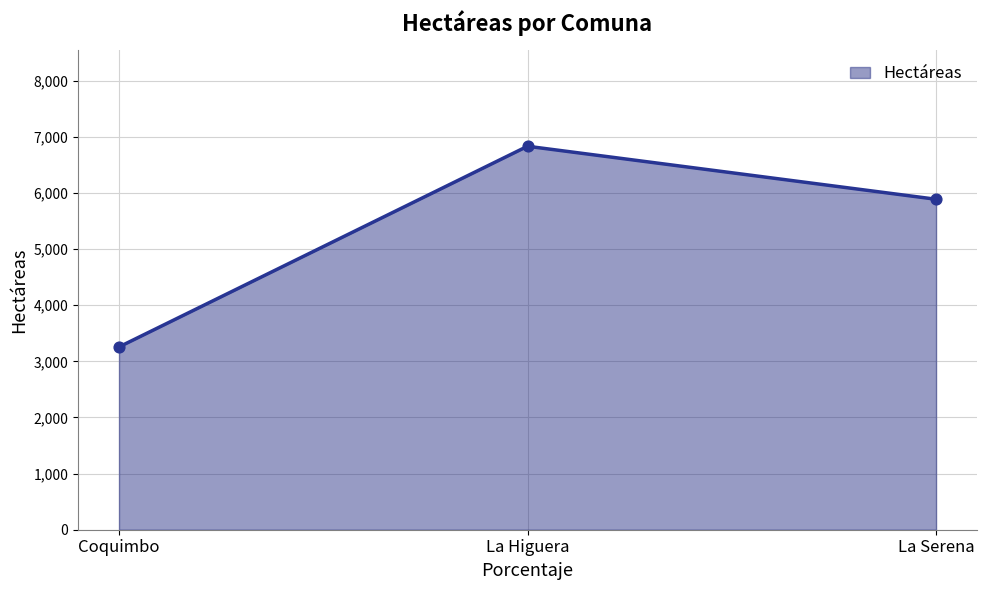

Which has a higher value, Coquimbo or La Higuera?

La Higuera